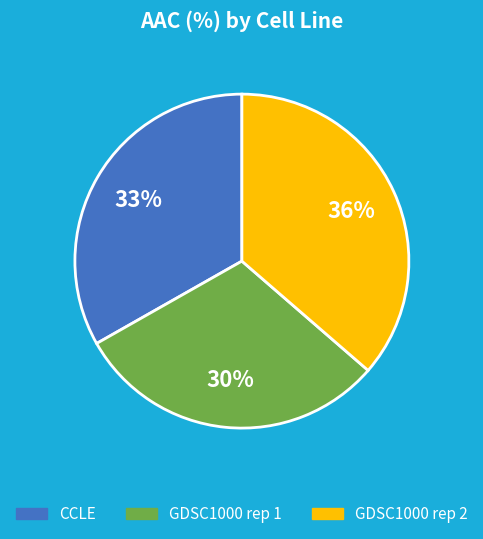

To the nearest percent, what is the difference between the GDSC1000 rep 1 and CCLE slice percentages?

3%